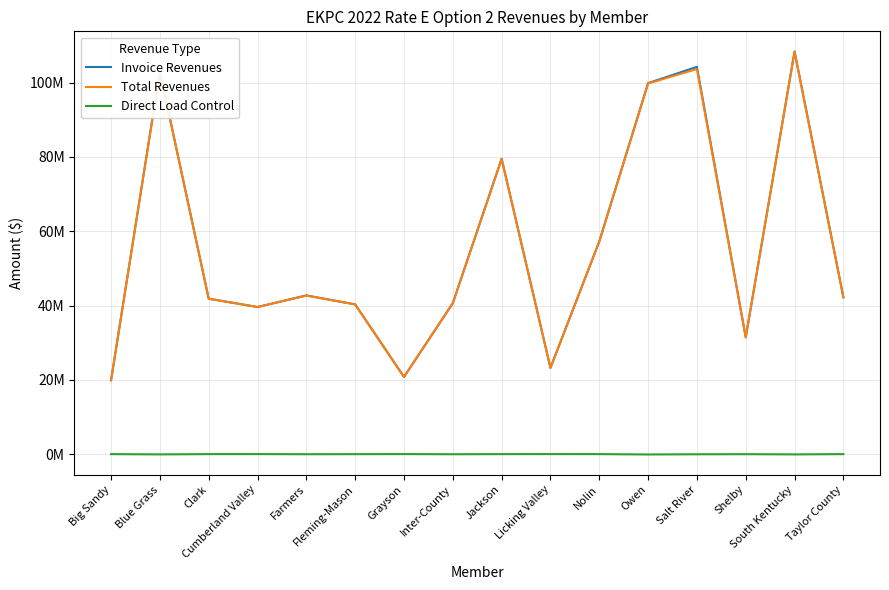

What is the approximate value of Direct Load Control at Big Sandy, to the nearest 10?

-12010